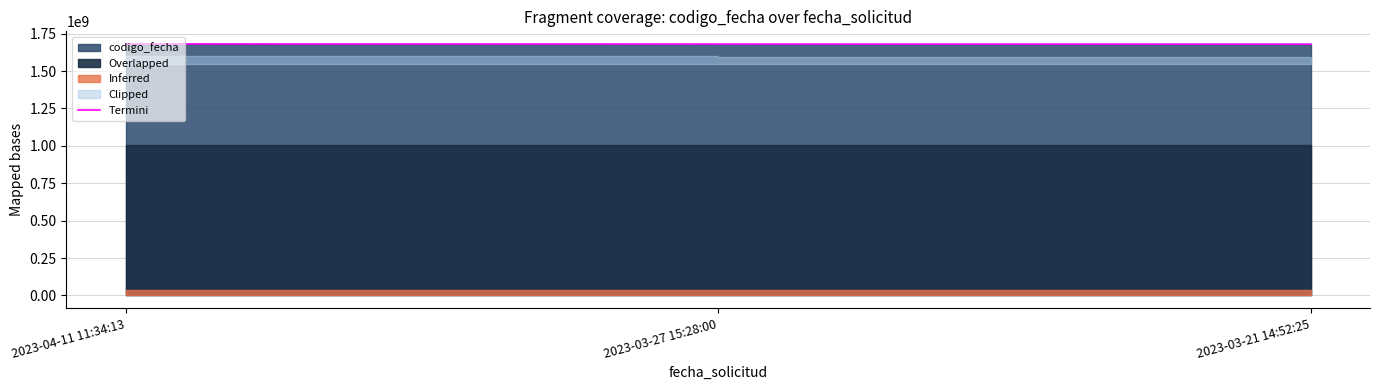

Count the values in the range 1679667256 to 1681471739.

3